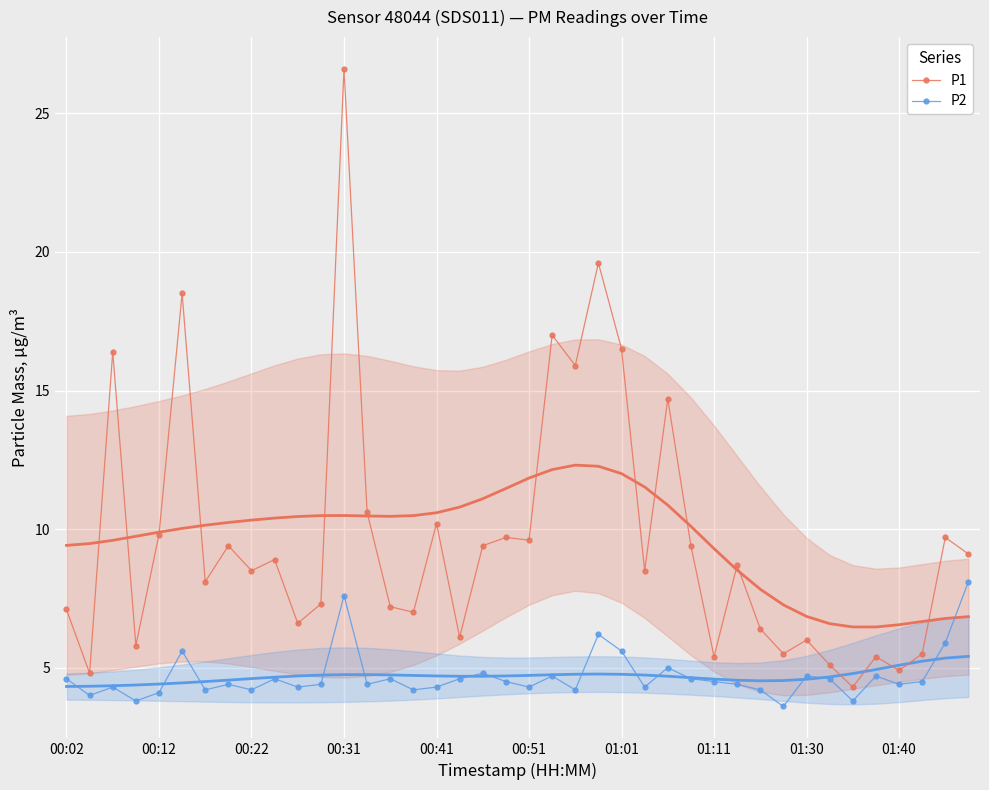

What is the difference between the P2 values at 22 and 11?

0.2